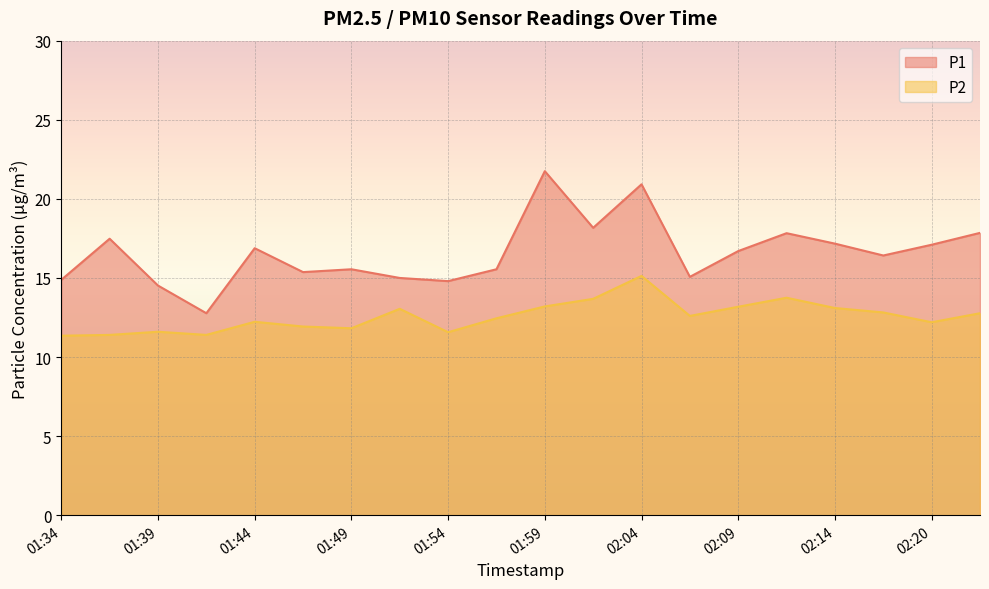

How many data points in P1 are above 16?

11